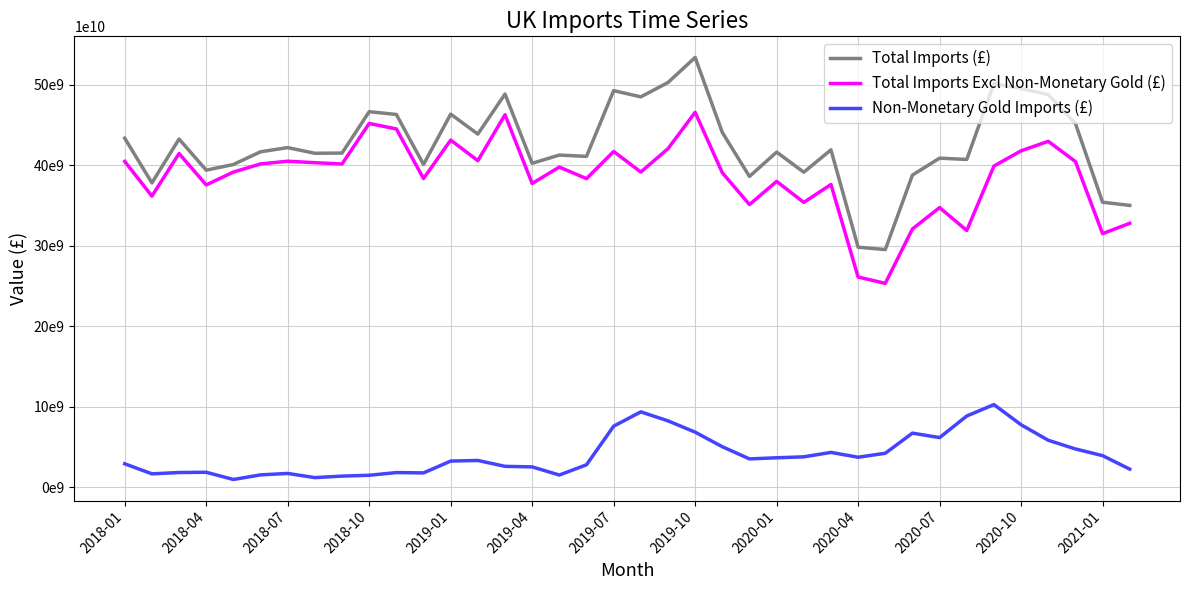

Reading left to right, list all the values displayed in this chart.

Total Imports (£): 43364616927	37805641772	43256858965	39390064048	40090439876	41673035994	42190666263	41487281154	41512815144	46657795957	46309526956	40093879127	46352218243	43872840004	48848937704	40239387993	41265009836	41098775039	49272390802	48502739021	50283445906	53400631930	44076690585	38607559620	41631454976	39131949228	41914139771	29809644815	29517414990	38780468203	40882547551	40720153819	50146113413	49535268622	48785406139	45191706199	35402847816	35007254457
Total Imports Excl Non-Monetary Gold (£): 40474827709	36164888741	41454445276	37553137270	39151991651	40162124275	40500734737	40316618198	40154586228	45195313921	44512086185	38338148522	43126258559	40569131273	46276906457	37735929789	39773457456	38333746561	41708319063	39158189578	42056671413	46578165829	39065381794	35110466066	37995993942	35377783554	37610370005	26106479994	25319930406	32081269192	34736548290	31889800453	39898068008	41796006792	42972661021	40457750816	31499961105	32783747726
Non-Monetary Gold Imports (£): 2889789218	1640753031	1802413689	1836926778	938448225	1510911719	1689931526	1170662956	1358228916	1462482036	1797440771	1755730605	3225959684	3303708731	2572031247	2503458204	1491552380	2765028478	7564071739	9344549443	8226774493	6822466101	5011308791	3497093554	3635461034	3754165674	4303769766	3703164821	4197484584	6699199011	6145999261	8830353366	10248045405	7739261830	5812745118	4733955383	3902886711	2223506731